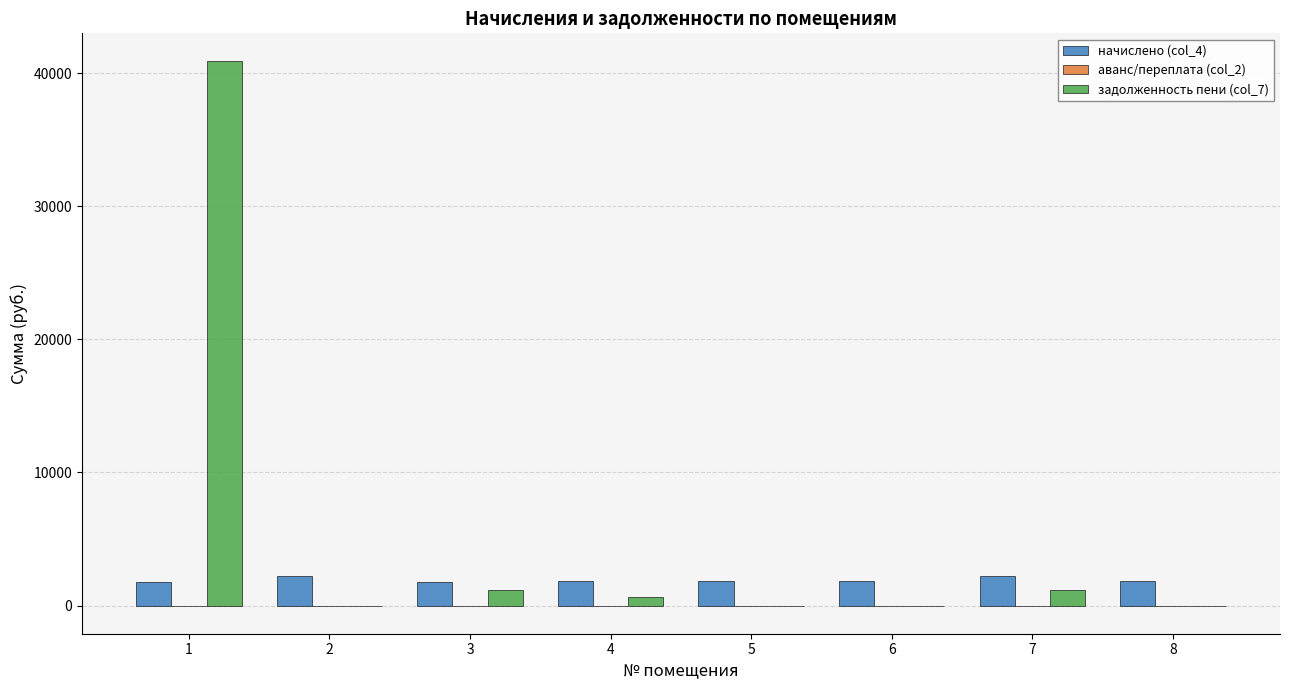

Which series changed the most between 3 and 8?

задолженность пени (col_7)